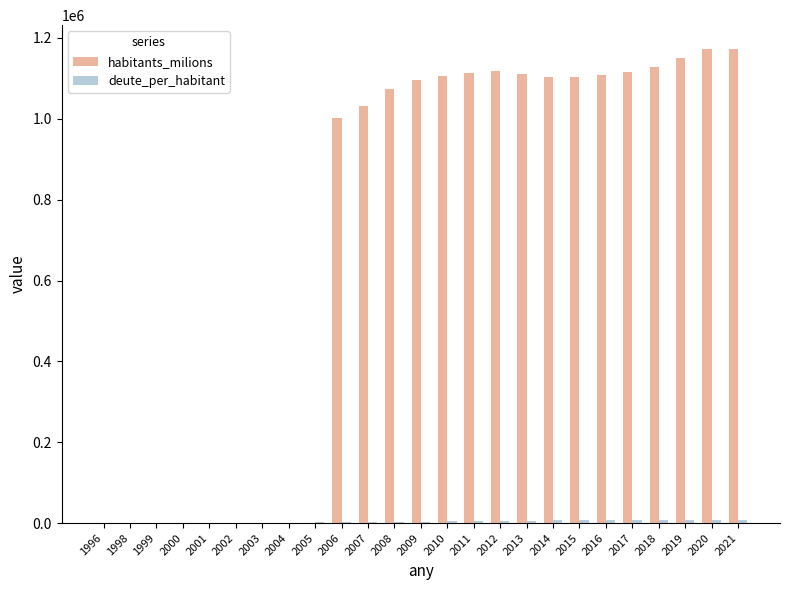

What is the sum of the habitants_milions values at 2011 and 2002?

1114031.0